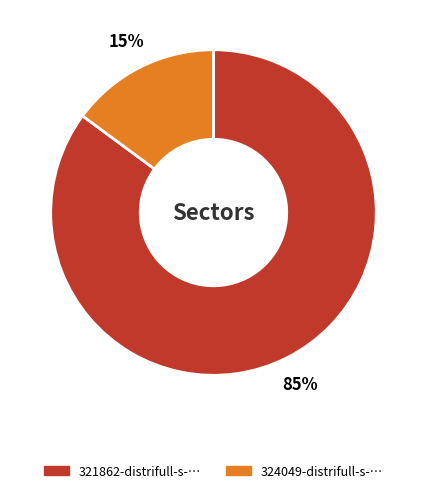

To the nearest percent, what is the average slice percentage?

50%